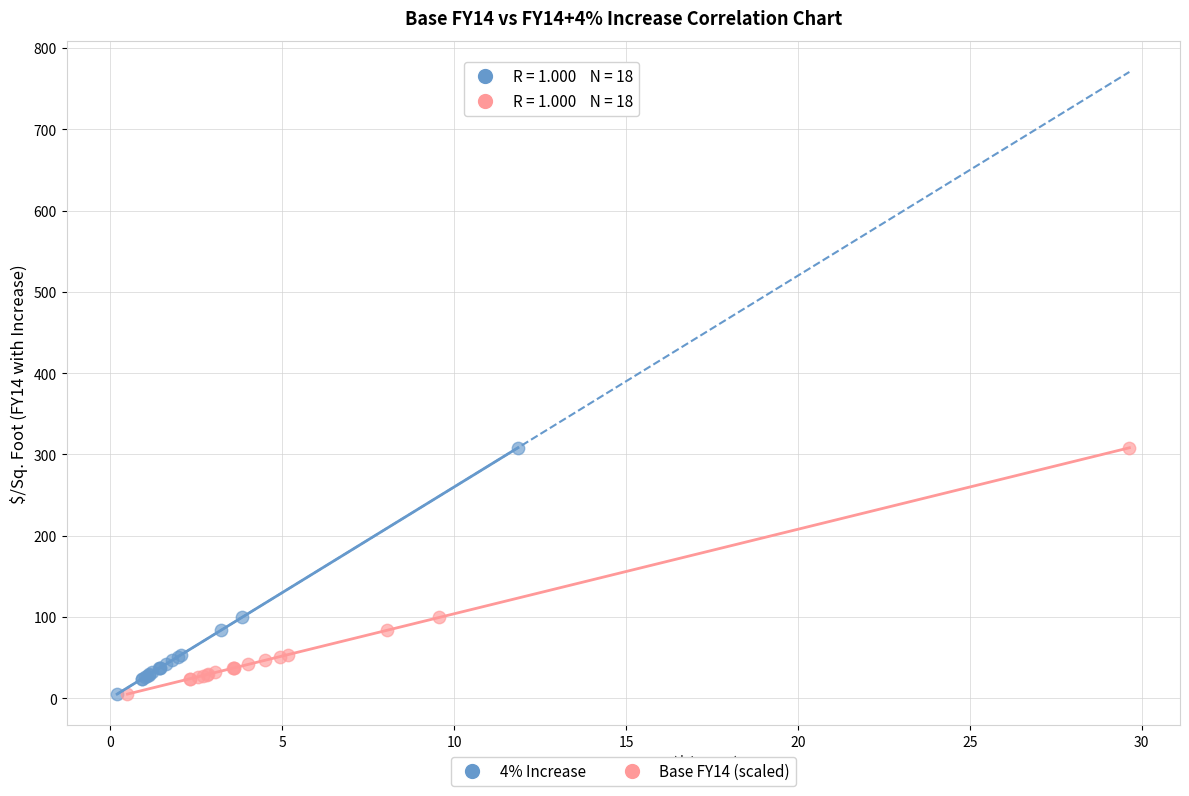

What are all the series names shown in the legend?

4% Increase, Base FY14 (scaled)